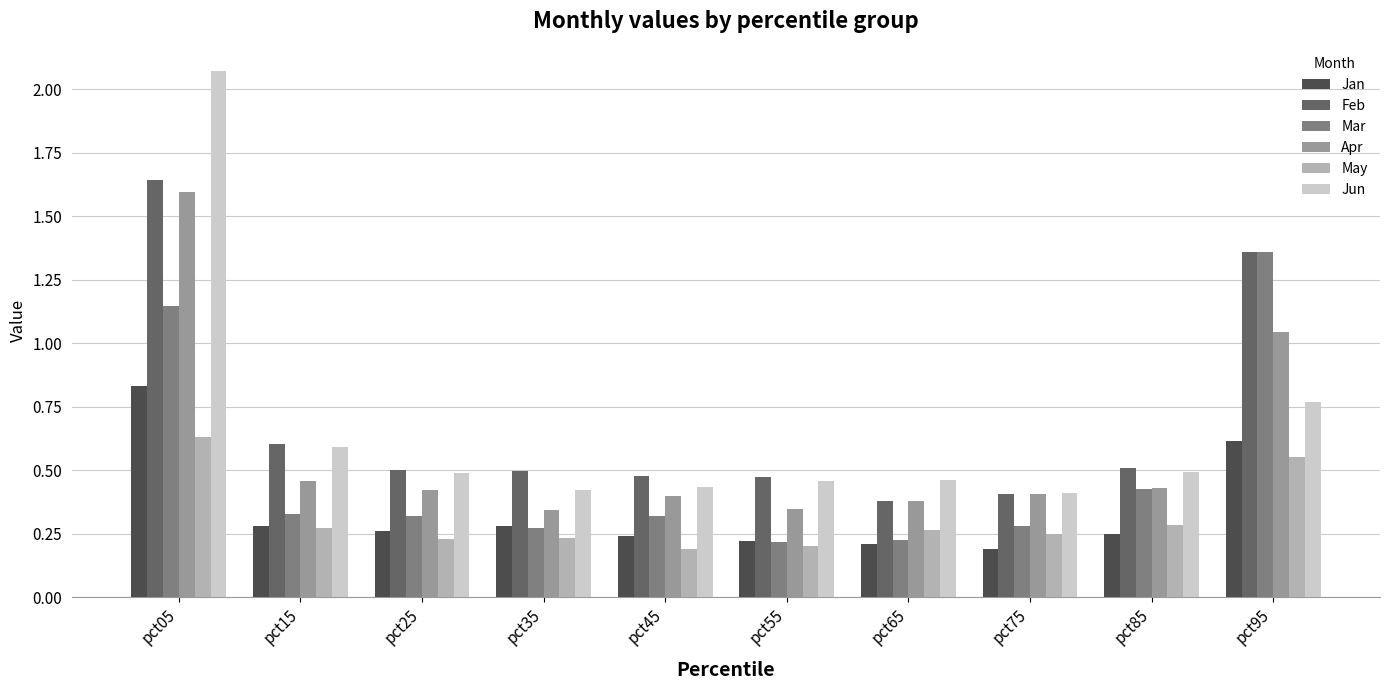

Does the chart contain stacked bars?

No